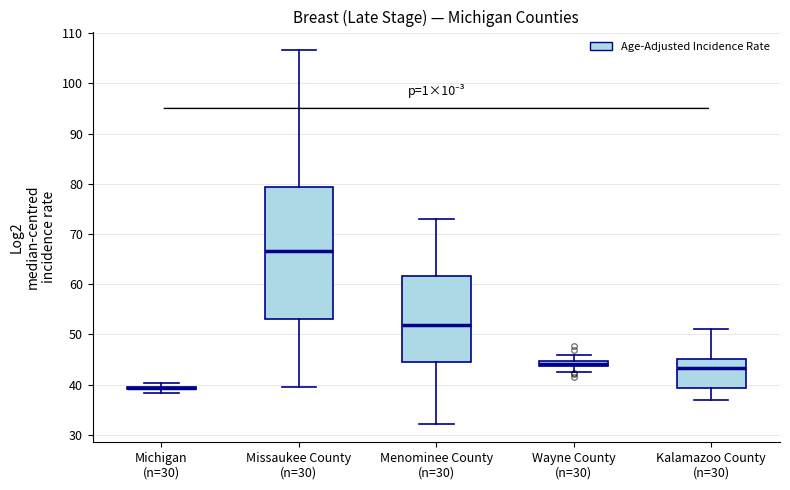

Where does the median line of the box for Missaukee County (n=30) sit on the y-axis? The values are not printed on the chart, so give them approximately, as read against the axis.

67